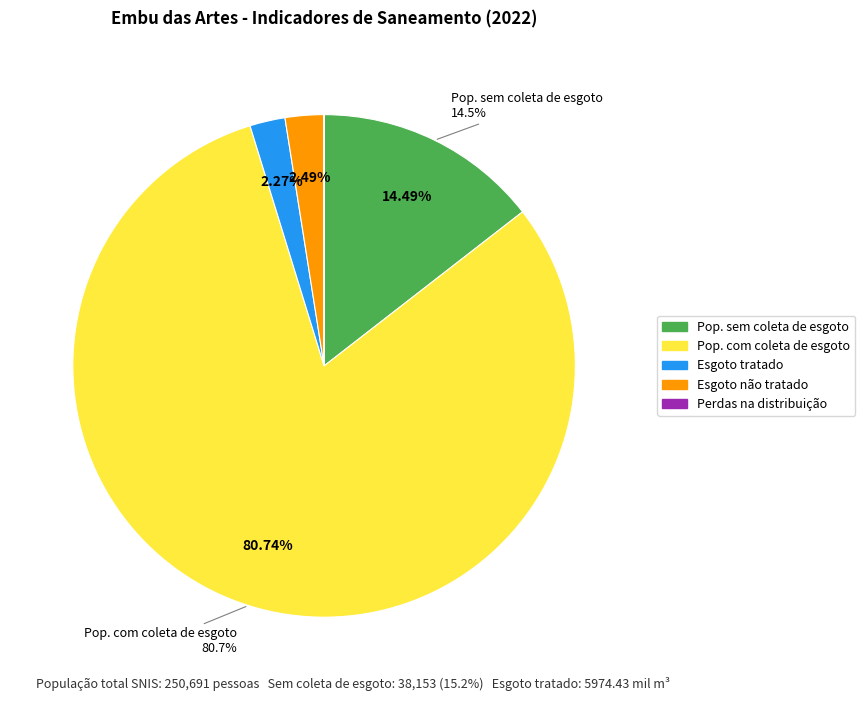

Rank the categories by value from highest to lowest.

População com coleta de esgoto, População sem coleta de esgoto, Esgoto não tratado (mil m3), Esgoto tratado (mil m3), Perdas na distribuição (%)